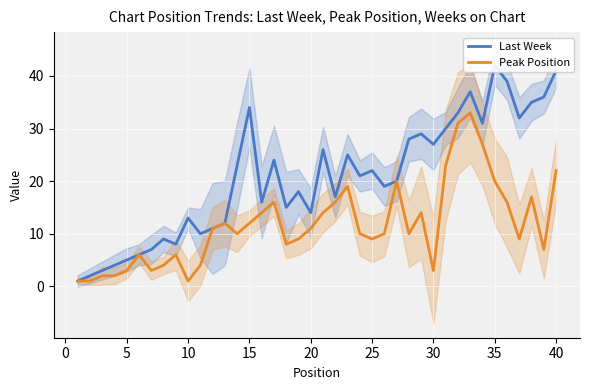

What are all the series names shown in the legend?

Last Week, Peak Position